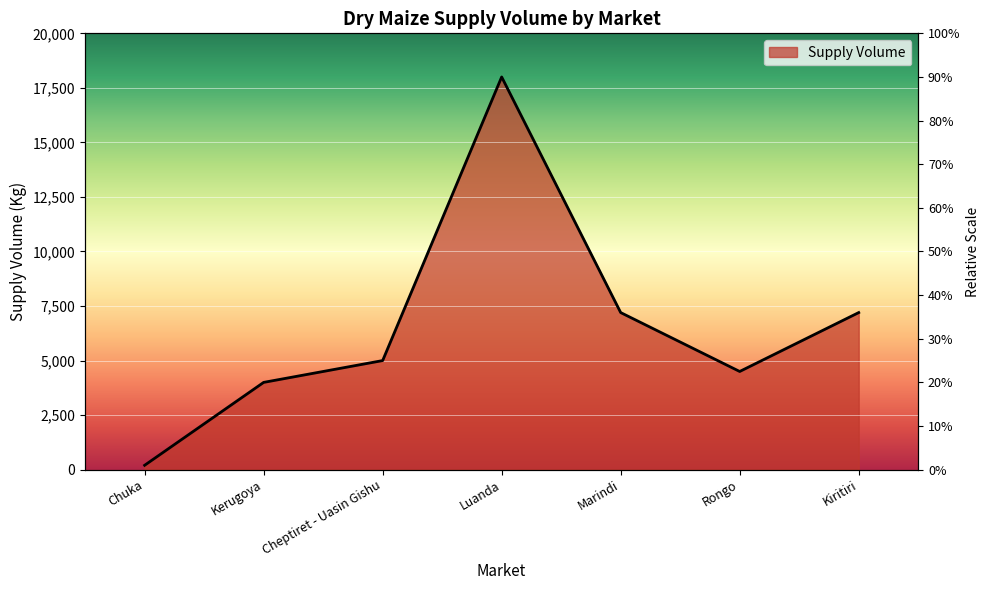

How many series are shown in this chart?

1